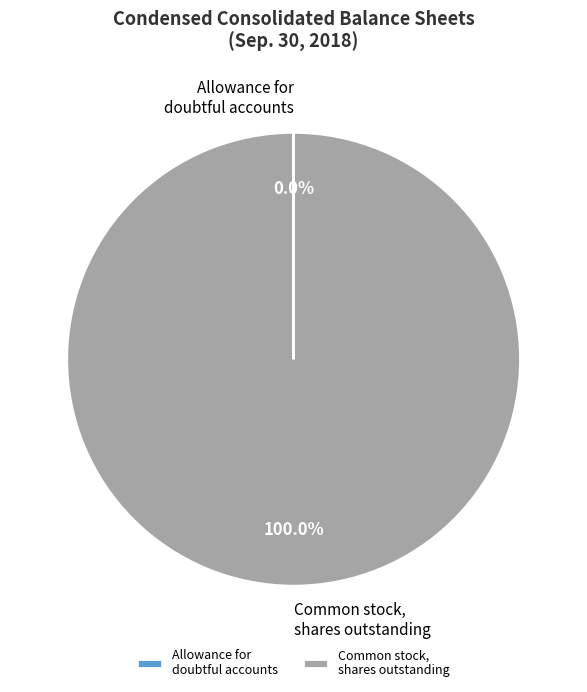

What is the largest slice in the pie chart?

Common stock, shares outstanding